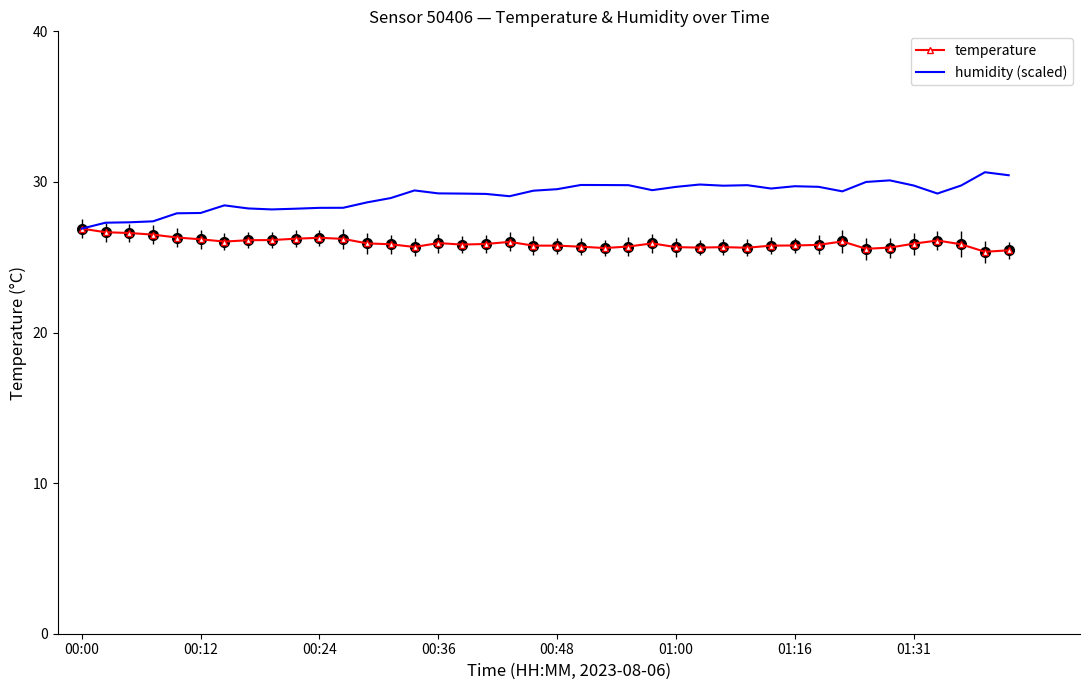

Rank the series by their maximum value, from lowest to highest.

temperature, humidity (scaled)